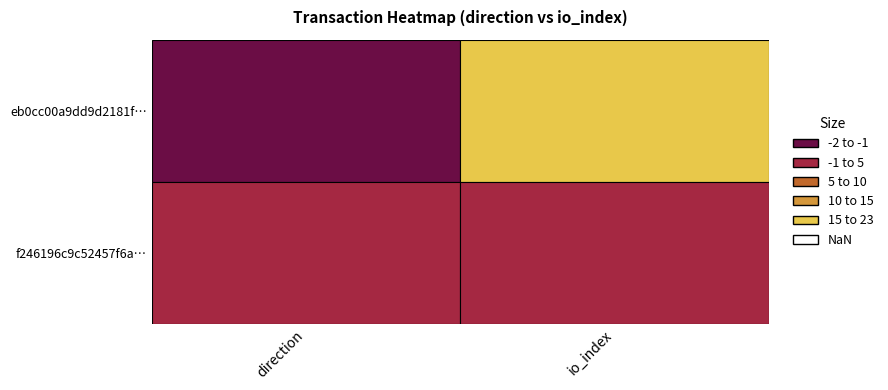

Which series has the widest spread of values?

eb0cc00a9dd9d2181ff16d68ac99c2ce36185d4